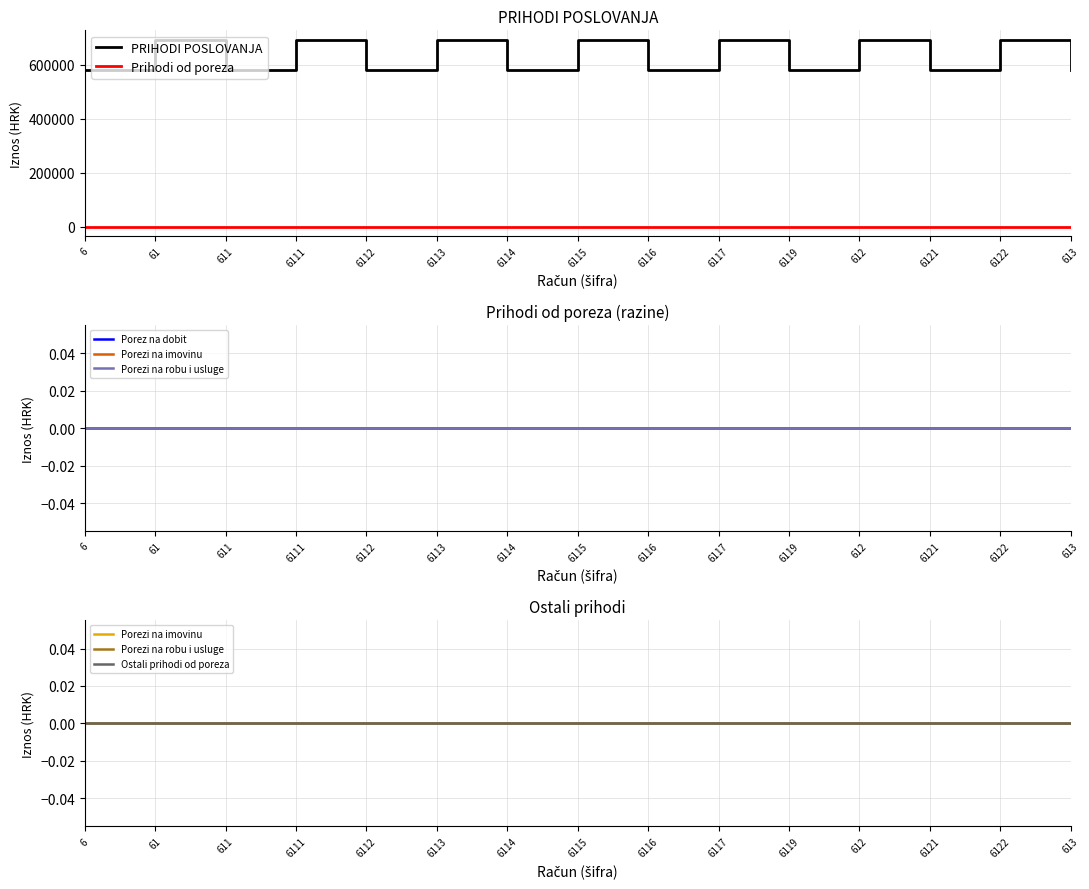

Reading left to right, list all the values displayed in this chart.

PRIHODI POSLOVANJA: 580872.0	691819.8	580872.0	691819.8	580872.0	691819.8	580872.0	691819.8	580872.0	691819.8	580872.0	691819.8	580872.0	691819.8	580872.0
Prihodi od poreza: 0.0	0.0	0.0	0.0	0.0	0.0	0.0	0.0	0.0	0.0	0.0	0.0	0.0	0.0	0.0
Porez na dobit: 0.0	0.0	0.0	0.0	0.0	0.0	0.0	0.0	0.0	0.0	0.0	0.0	0.0	0.0	0.0
Porezi na imovinu: 0.0	0.0	0.0	0.0	0.0	0.0	0.0	0.0	0.0	0.0	0.0	0.0	0.0	0.0	0.0
Porezi na robu i usluge: 0.0	0.0	0.0	0.0	0.0	0.0	0.0	0.0	0.0	0.0	0.0	0.0	0.0	0.0	0.0
Ostali prihodi od poreza: 0.0	0.0	0.0	0.0	0.0	0.0	0.0	0.0	0.0	0.0	0.0	0.0	0.0	0.0	0.0